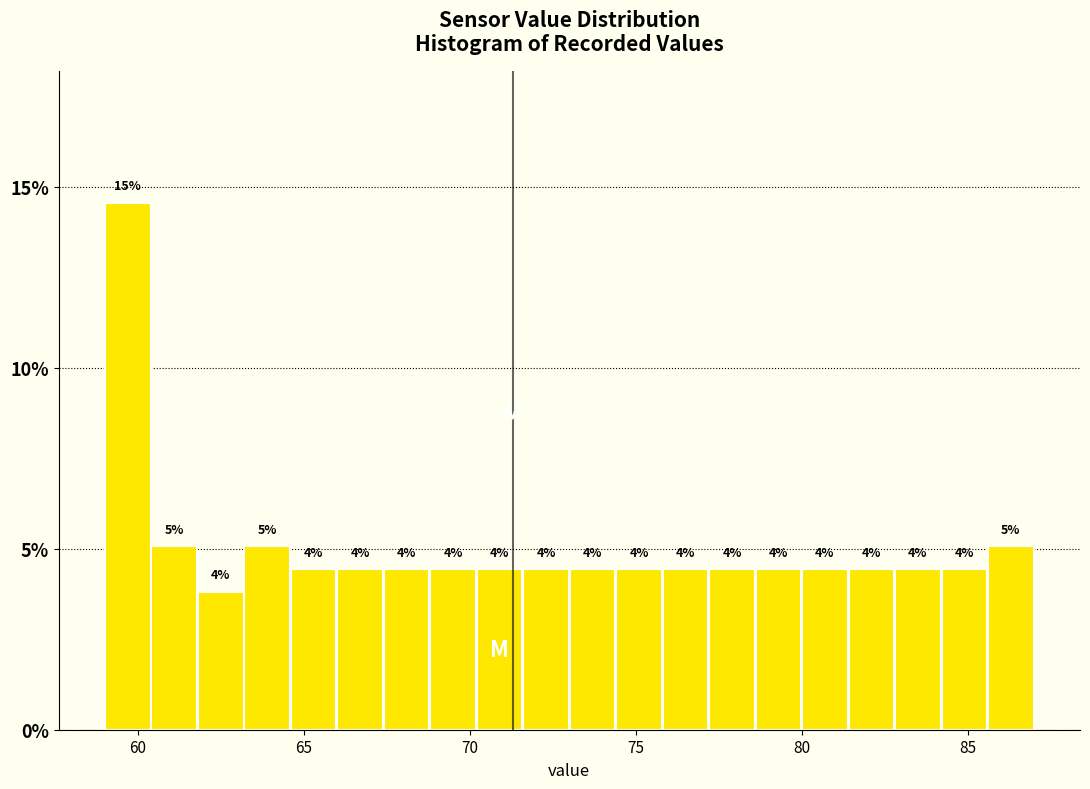

Around what value on the x-axis is the tallest bar? Give the approximate position of its centre, as read against the axis.

59.5